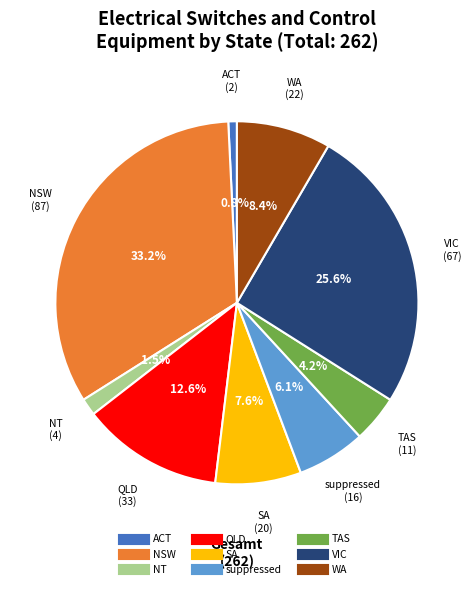

What percentage do NSW and ACT together represent?

34.0%